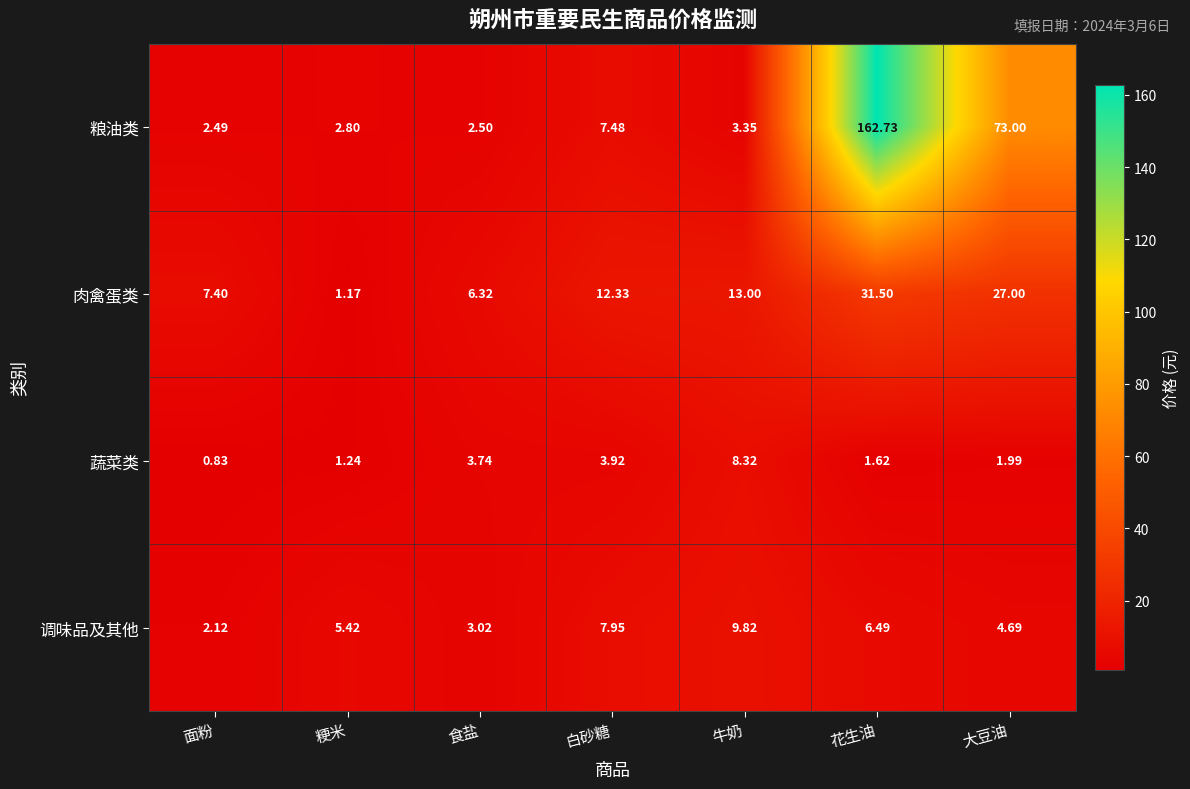

At how many categories does at least one series exceed 126?

1